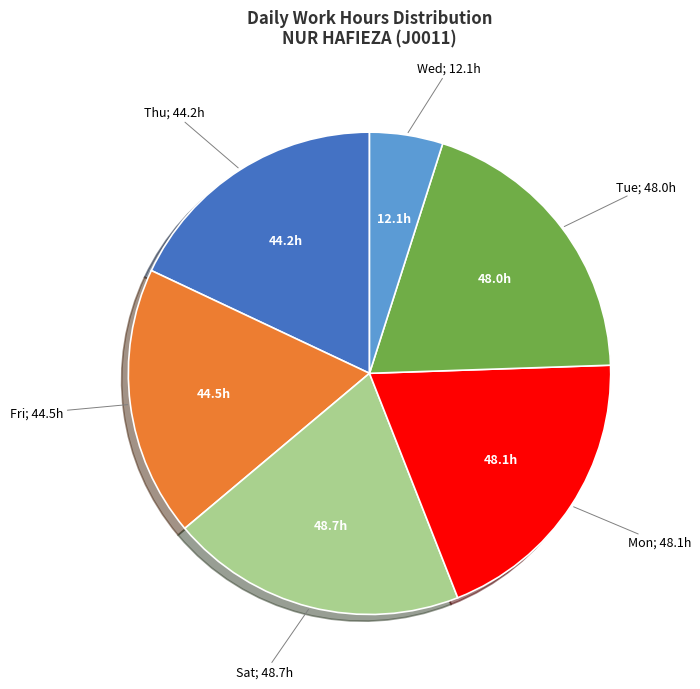

How many slices are in this pie chart?

6